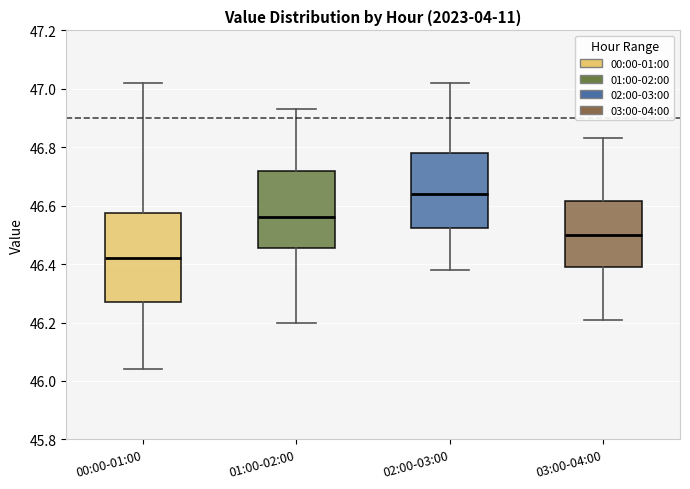

Which box has the highest median line?

02:00-03:00